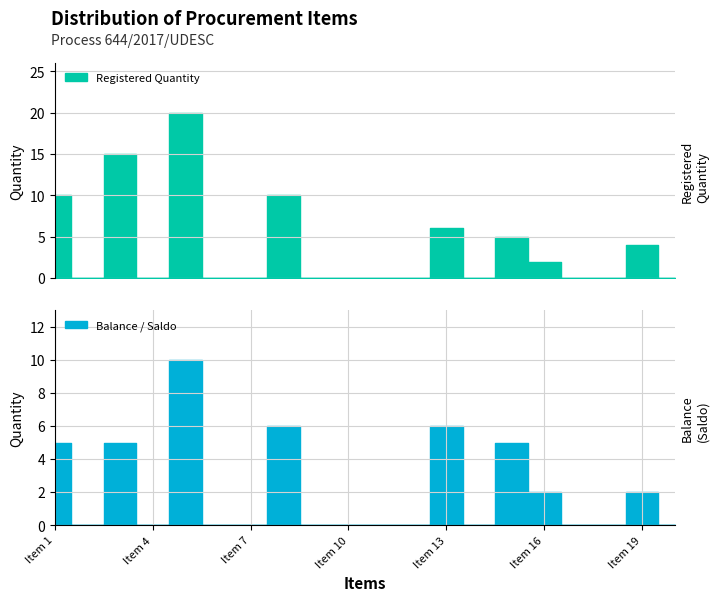

At which category does Balance reach its first local peak?

Item 3